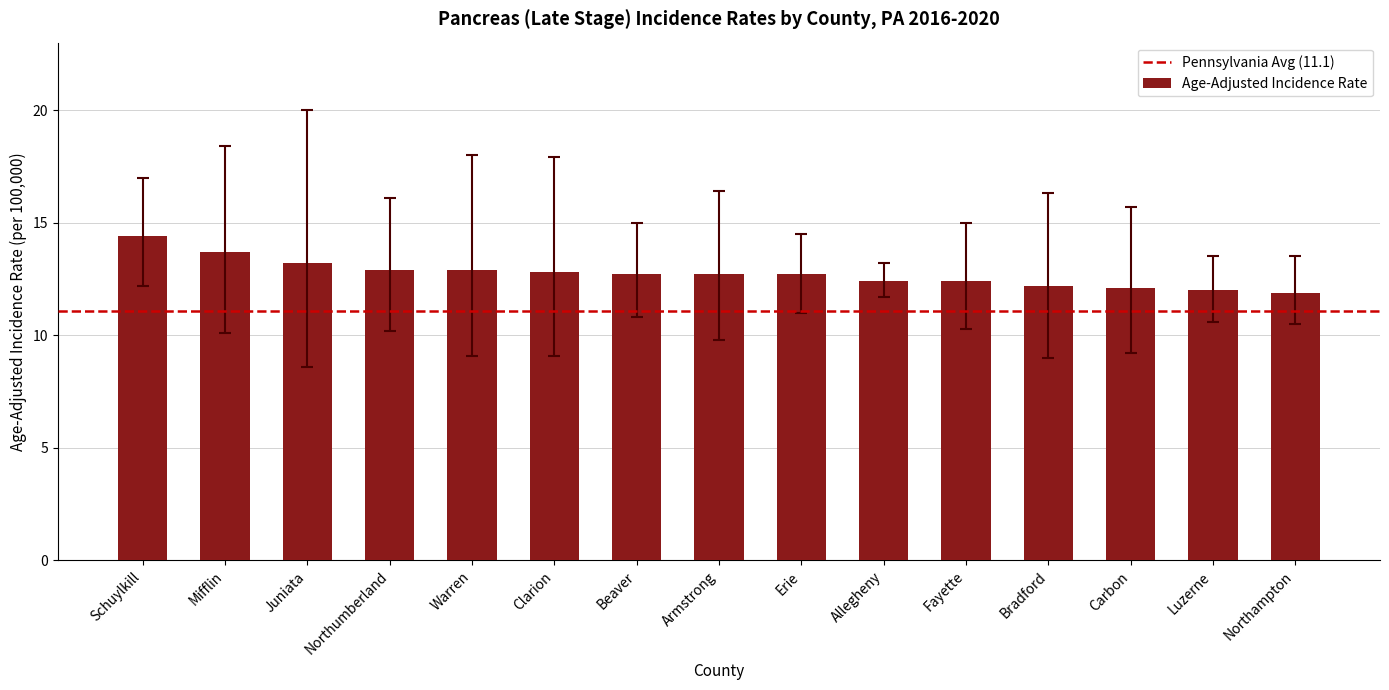

How many bars are there in total?

15